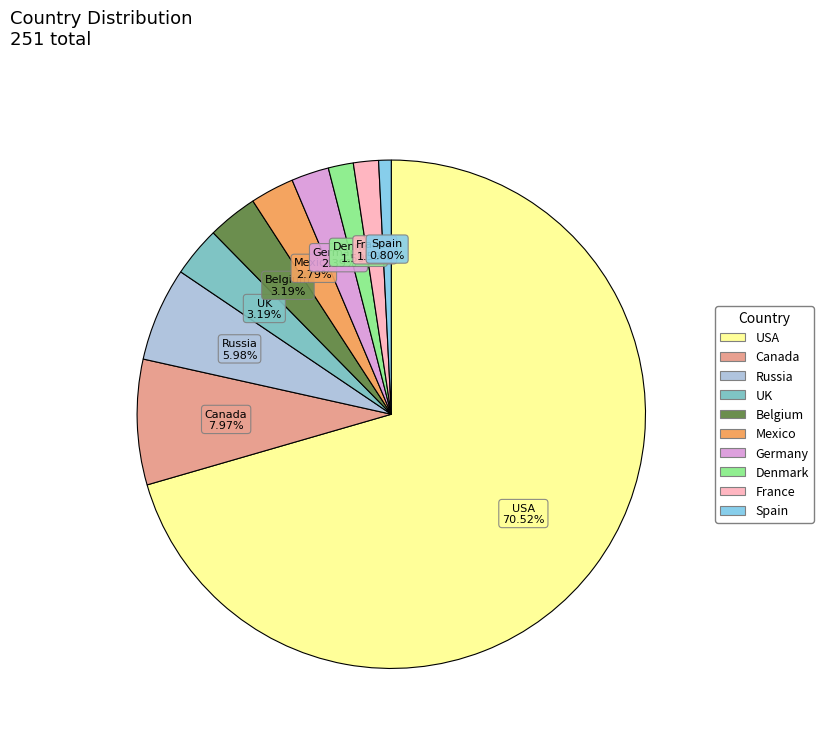

To the nearest percent, what is the difference between the Canada and Germany slice percentages?

6%